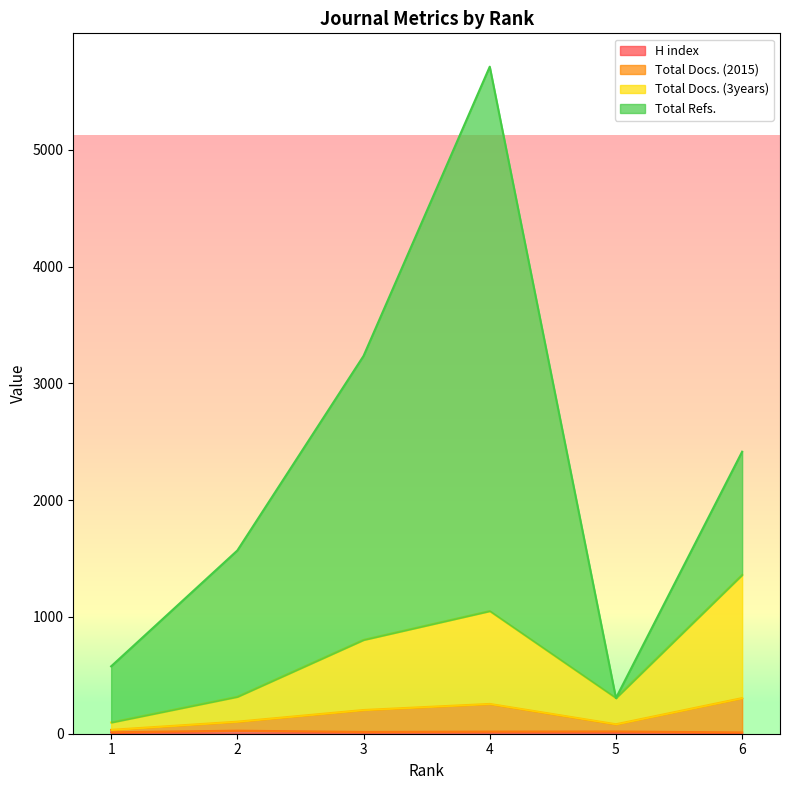

At which category does Total Docs. (2015) reach its first local valley?

5